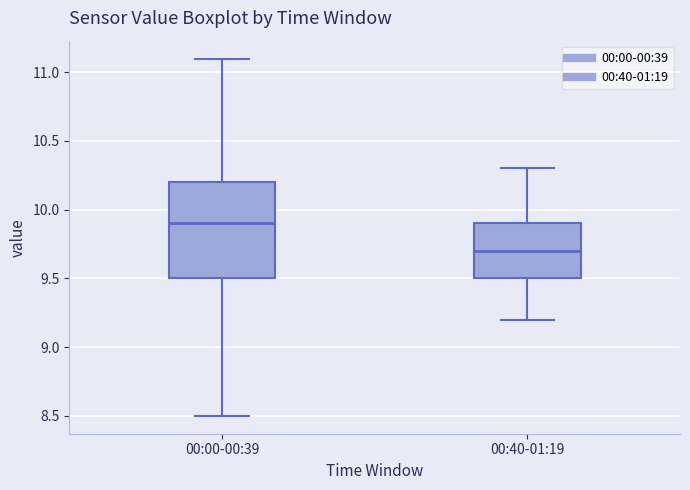

Which box has the lowest median line?

00:40-01:19